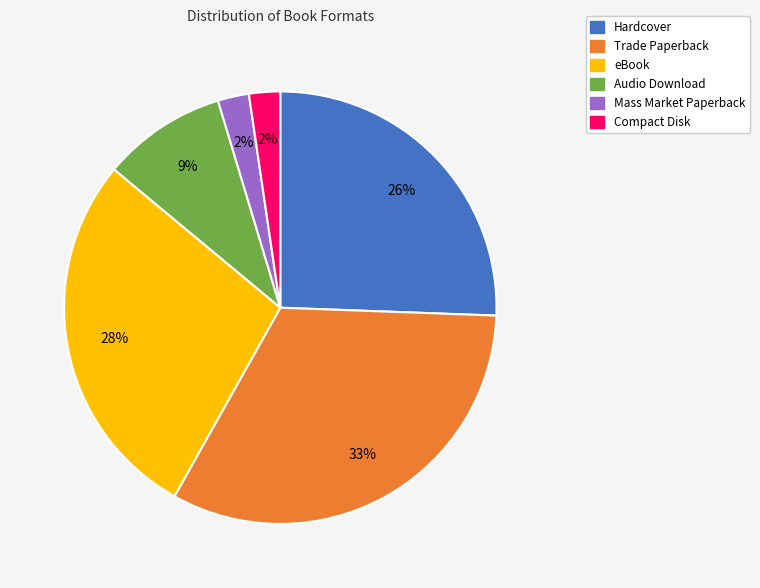

Is there a majority slice in this chart?

No